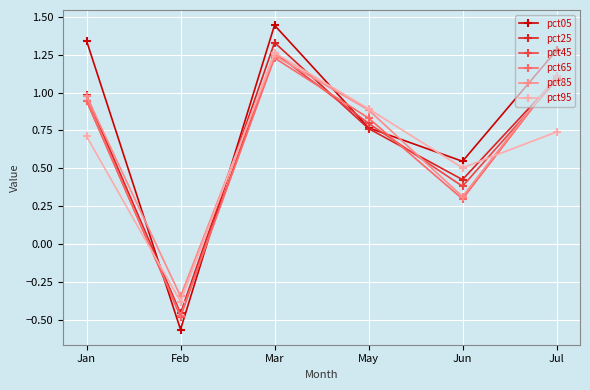

True or false: pct45 has a value of 1.4 at May.

False